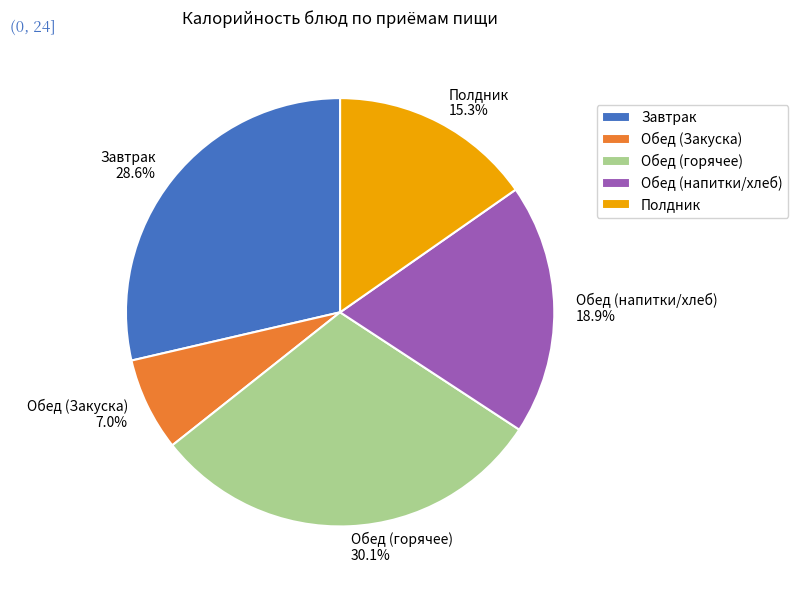

How much of the chart is everything except Полдник 15.3%?

84.7%